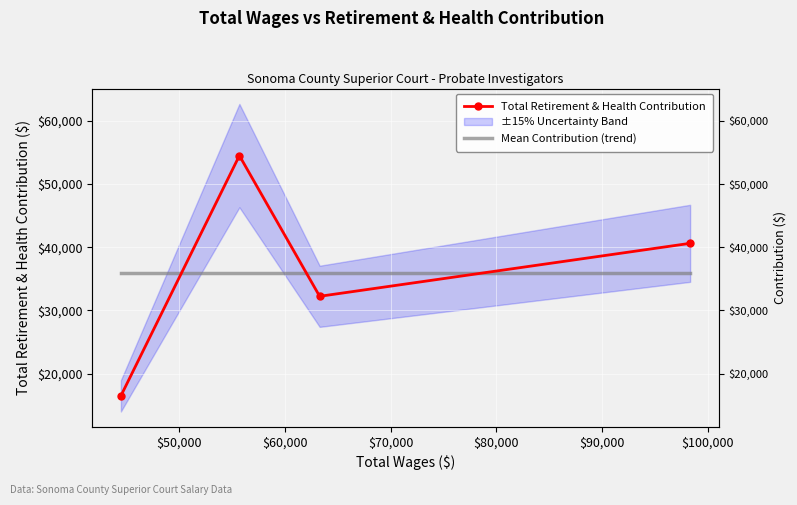

What is the spread (max minus min) of values at $50,000?

3721.8